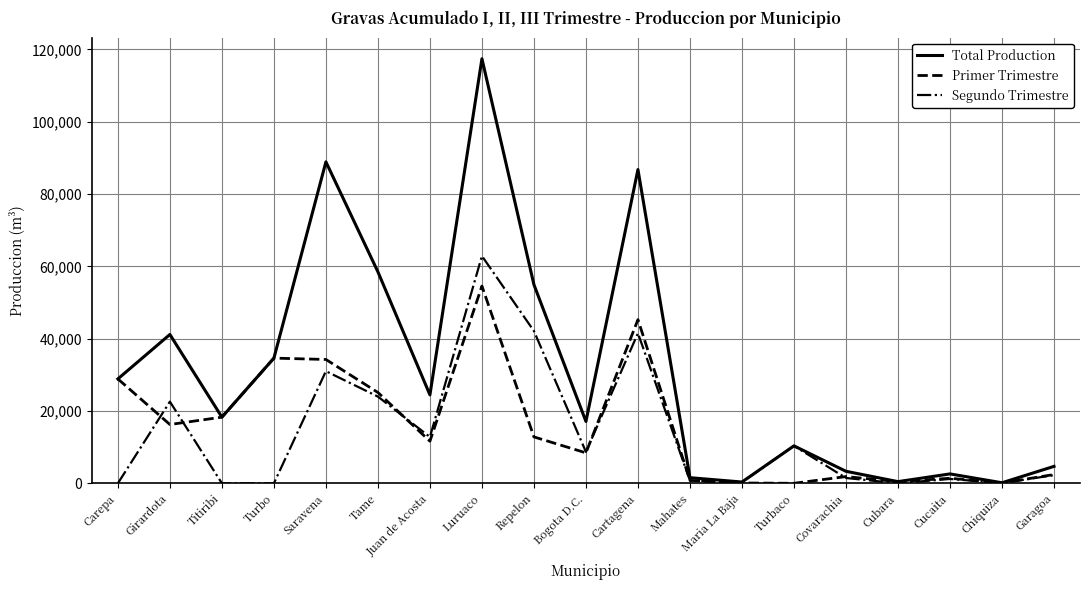

True or false: Primer Trimestre has a value of 90.0 at Chiquiza.

True